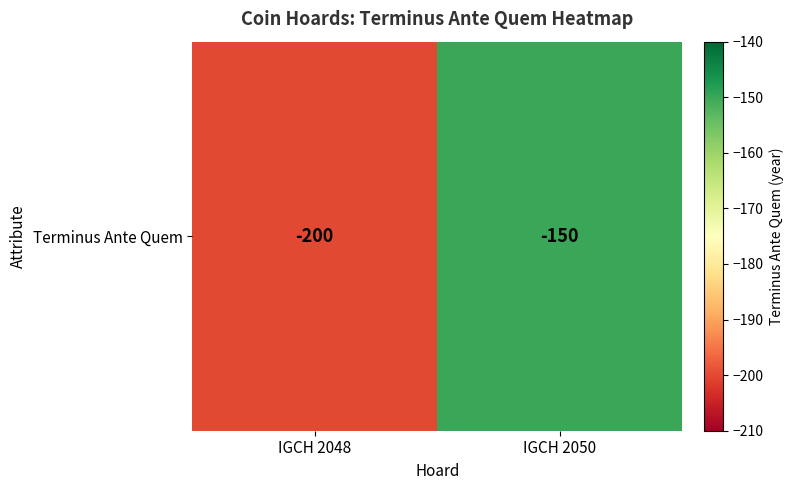

Rank the categories by value from lowest to highest.

IGCH 2048, IGCH 2050